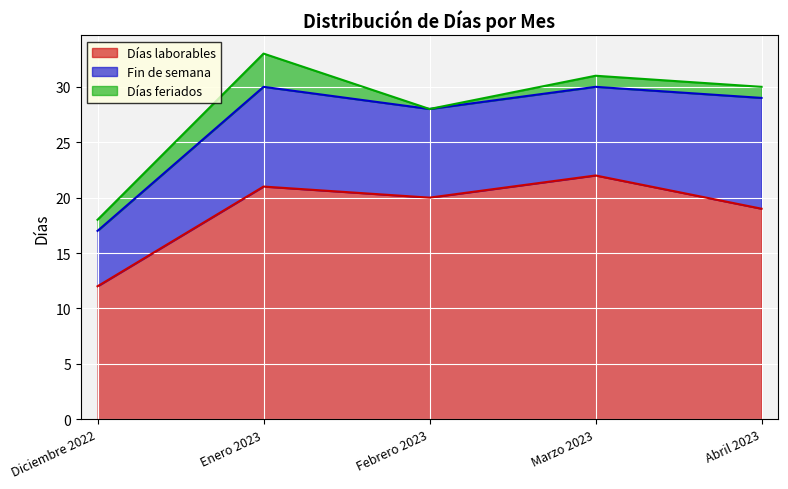

At how many categories does at least one series exceed 3?

5